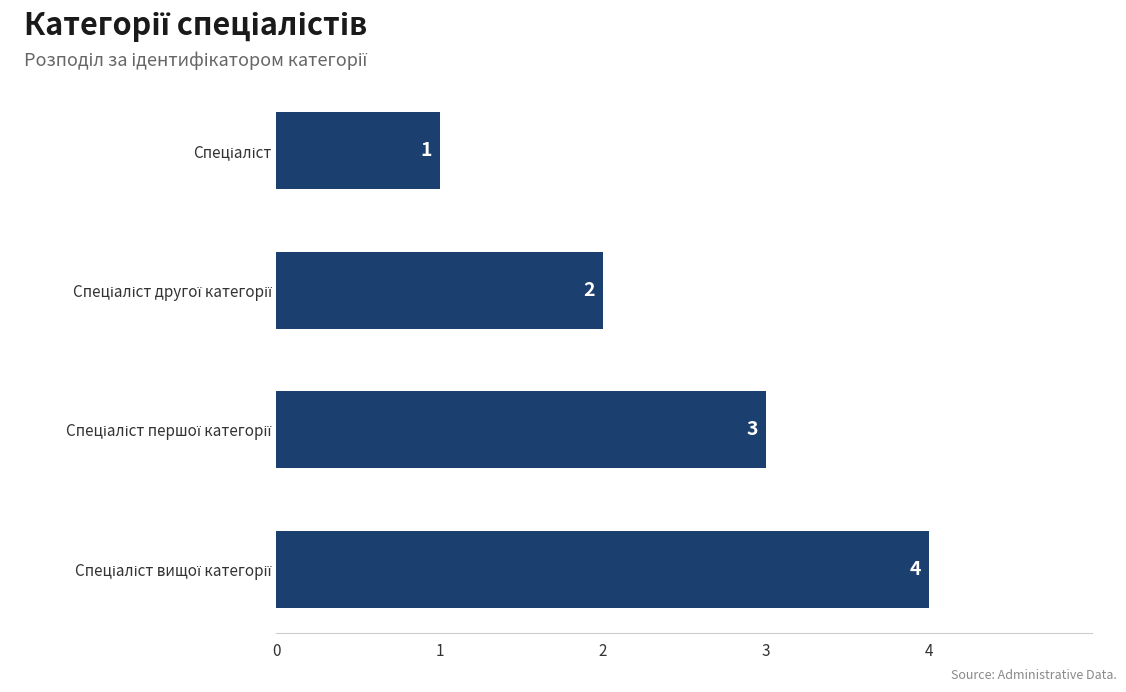

How many values are between 2 and 4?

3